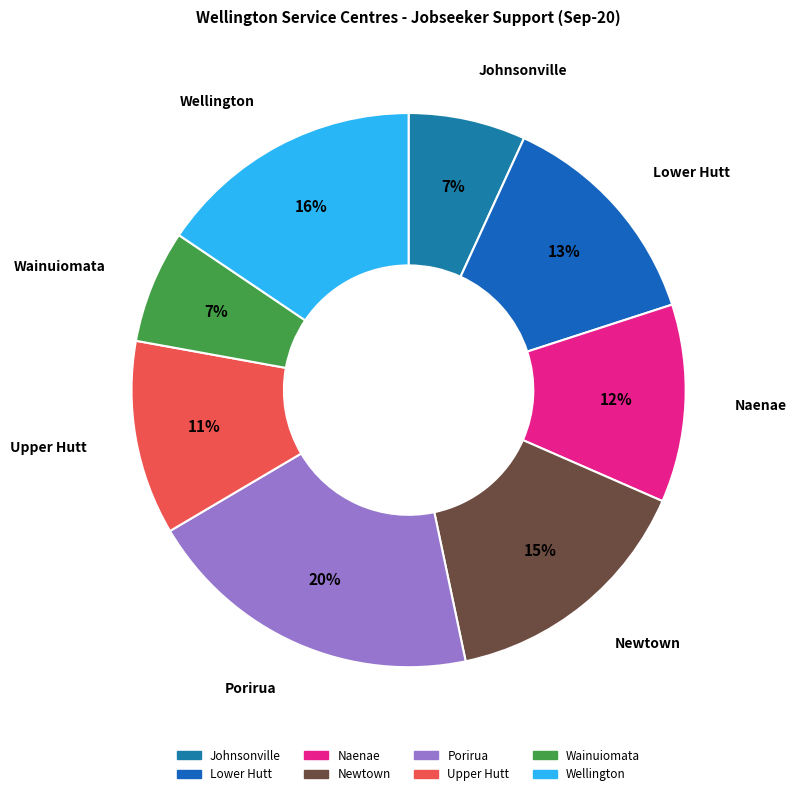

Does Porirua account for over 50% of the chart?

No